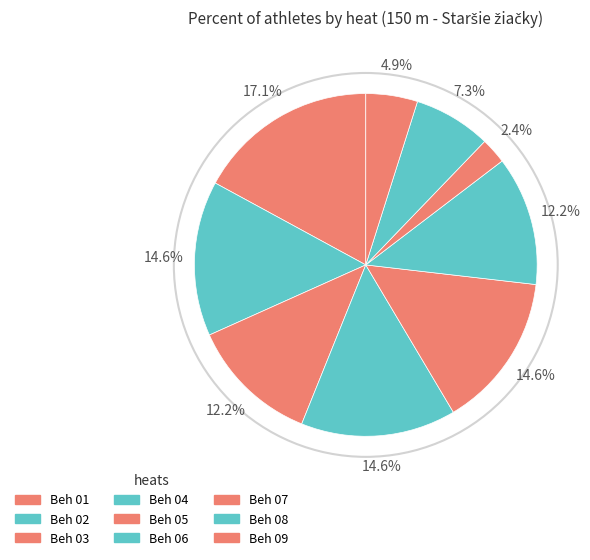

What percentage is the Beh 01 slice, to the nearest percent?

17%